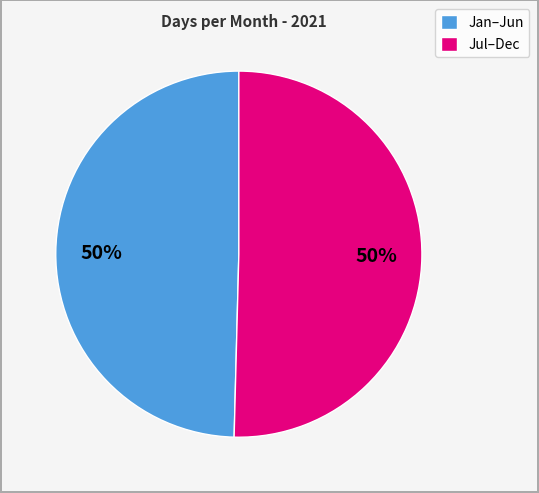

What is the ratio of the value at Jan–Jun to the value at Jul–Dec?

1.0